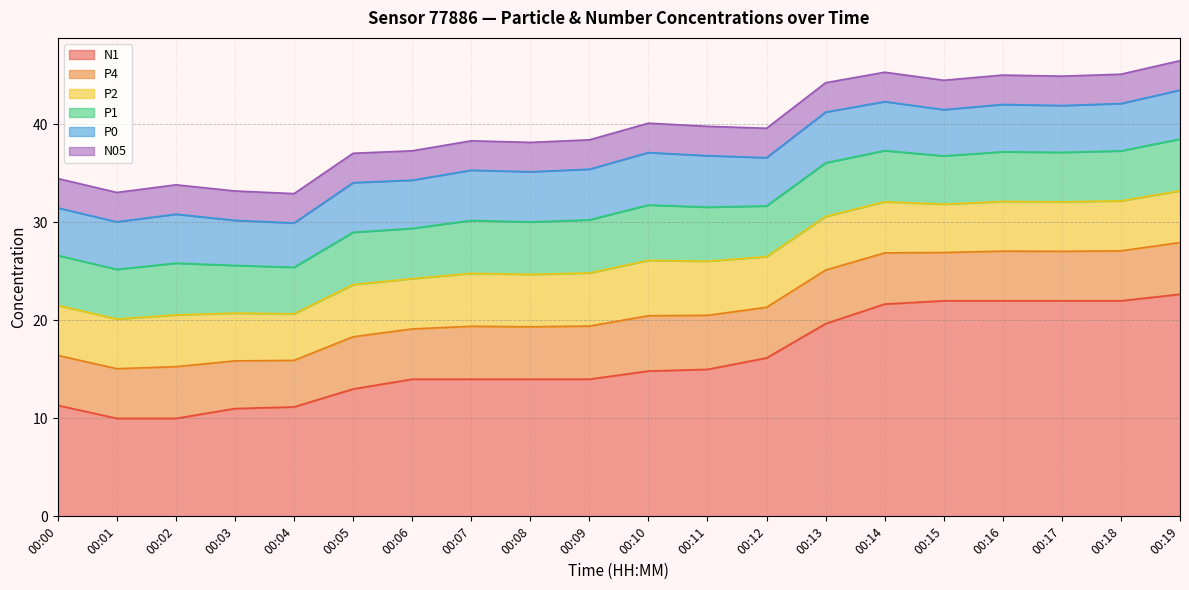

The P2 series shows 5.4 at 00:07. True or false?

True